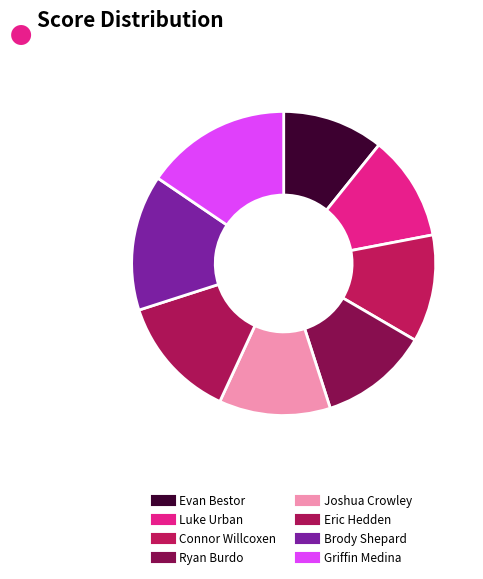

What percentage is the Joshua Crowley slice, to the nearest percent?

12%